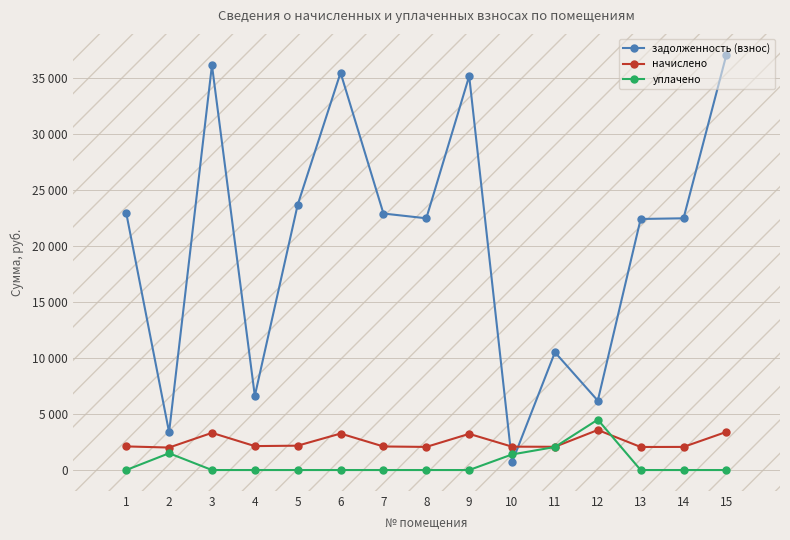

What are all the series names shown in the legend?

задолженность (взнос), начислено, уплачено